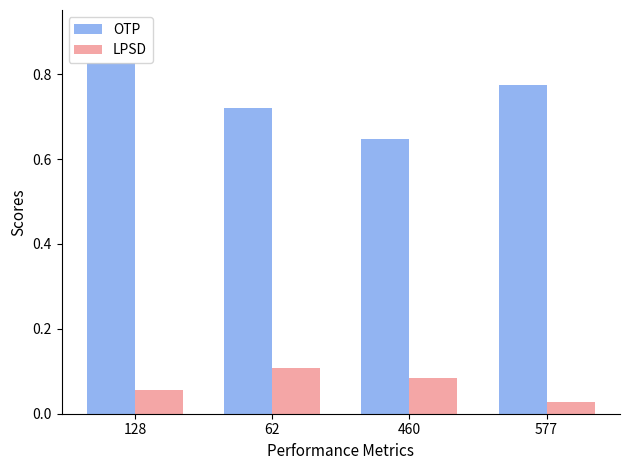

How many bars are there in each group?

2